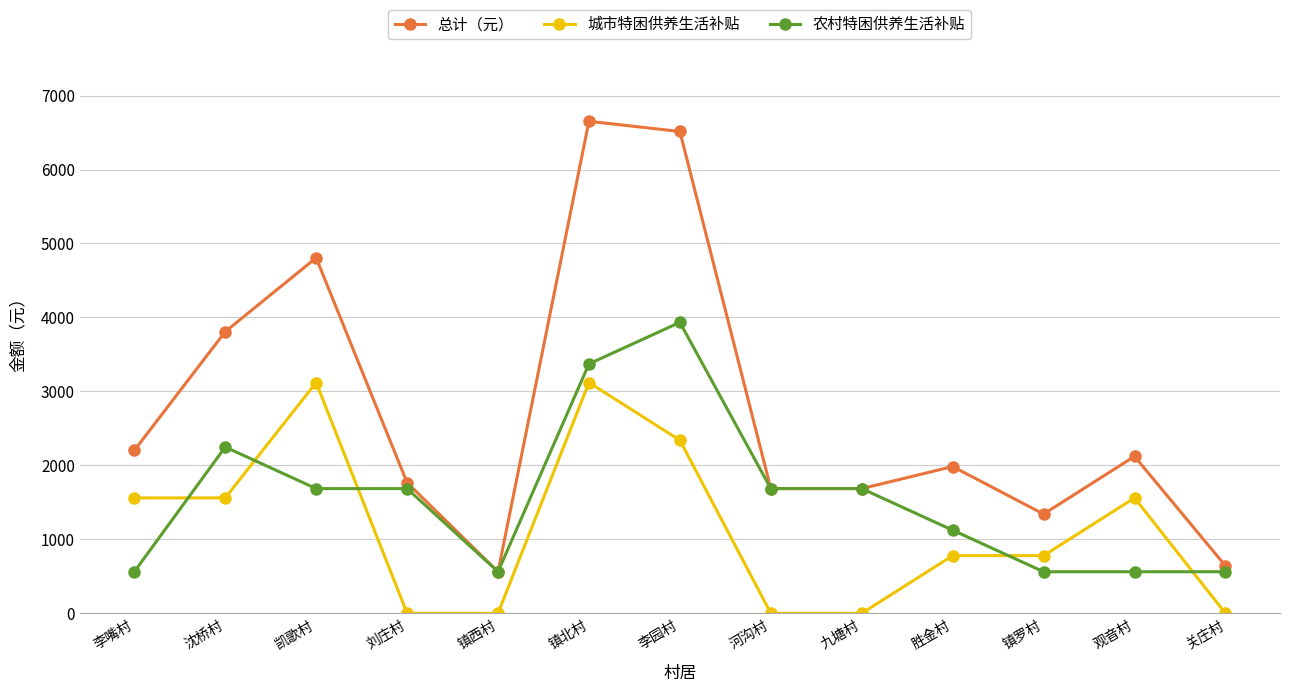

What is the difference between the highest and lowest values at 胜金村?

1204